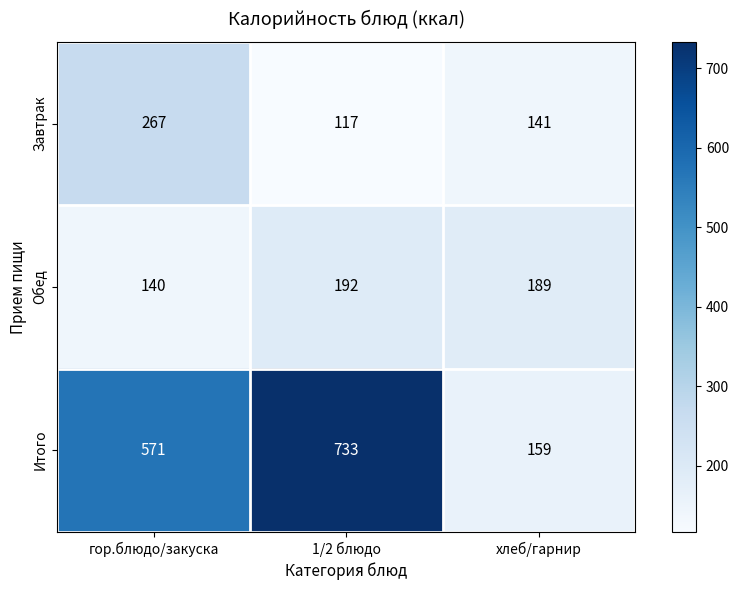

What is the average value of the Завтрак series?

175